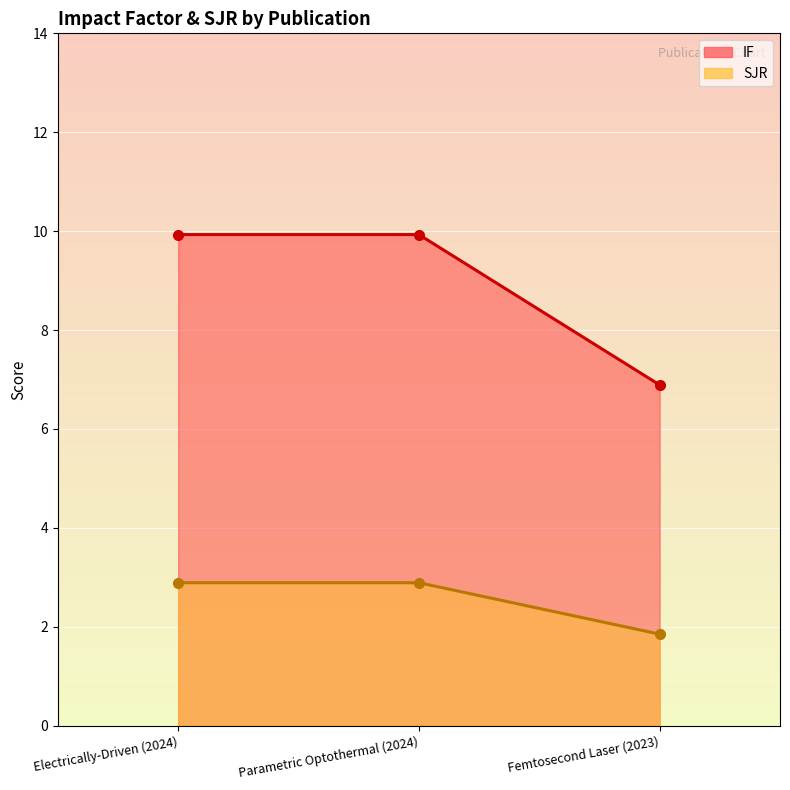

What is the sum of all SJR values?

7.6